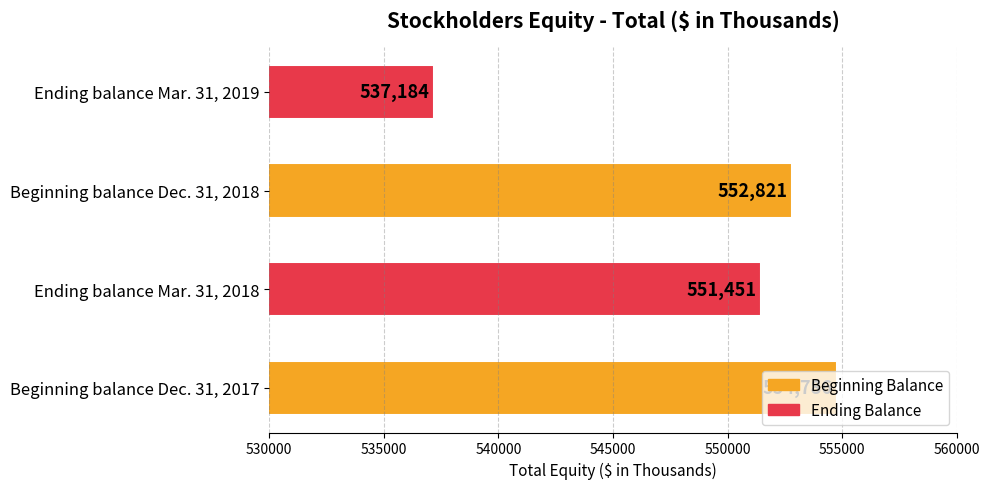

Where is the data nearest to the value 545985?

Ending balance Mar. 31, 2018